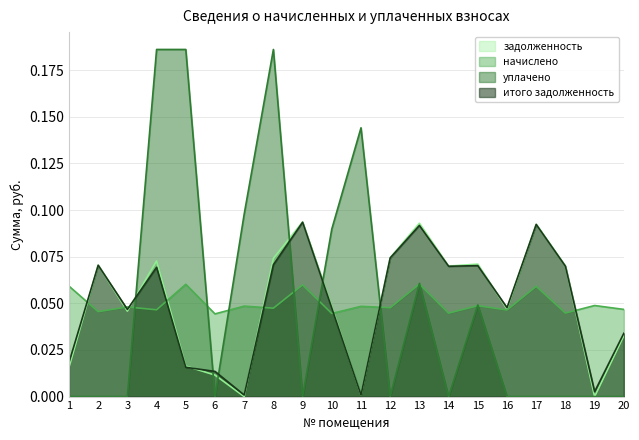

What is the difference between the second highest and second lowest values in the задолженность series?

0.1